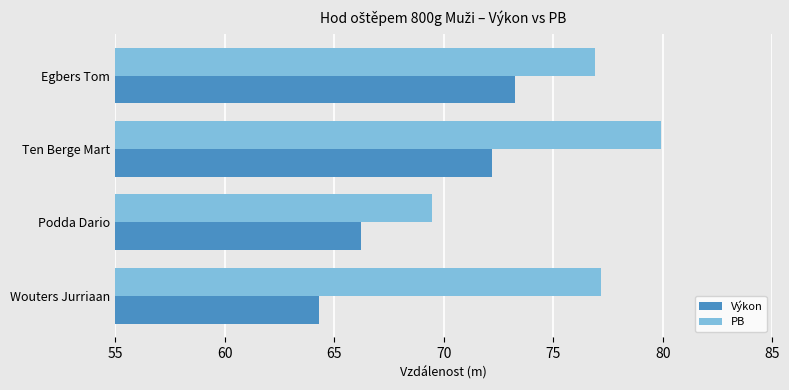

Rank the series at Wouters Jurriaan from highest to lowest value.

PB, Výkon